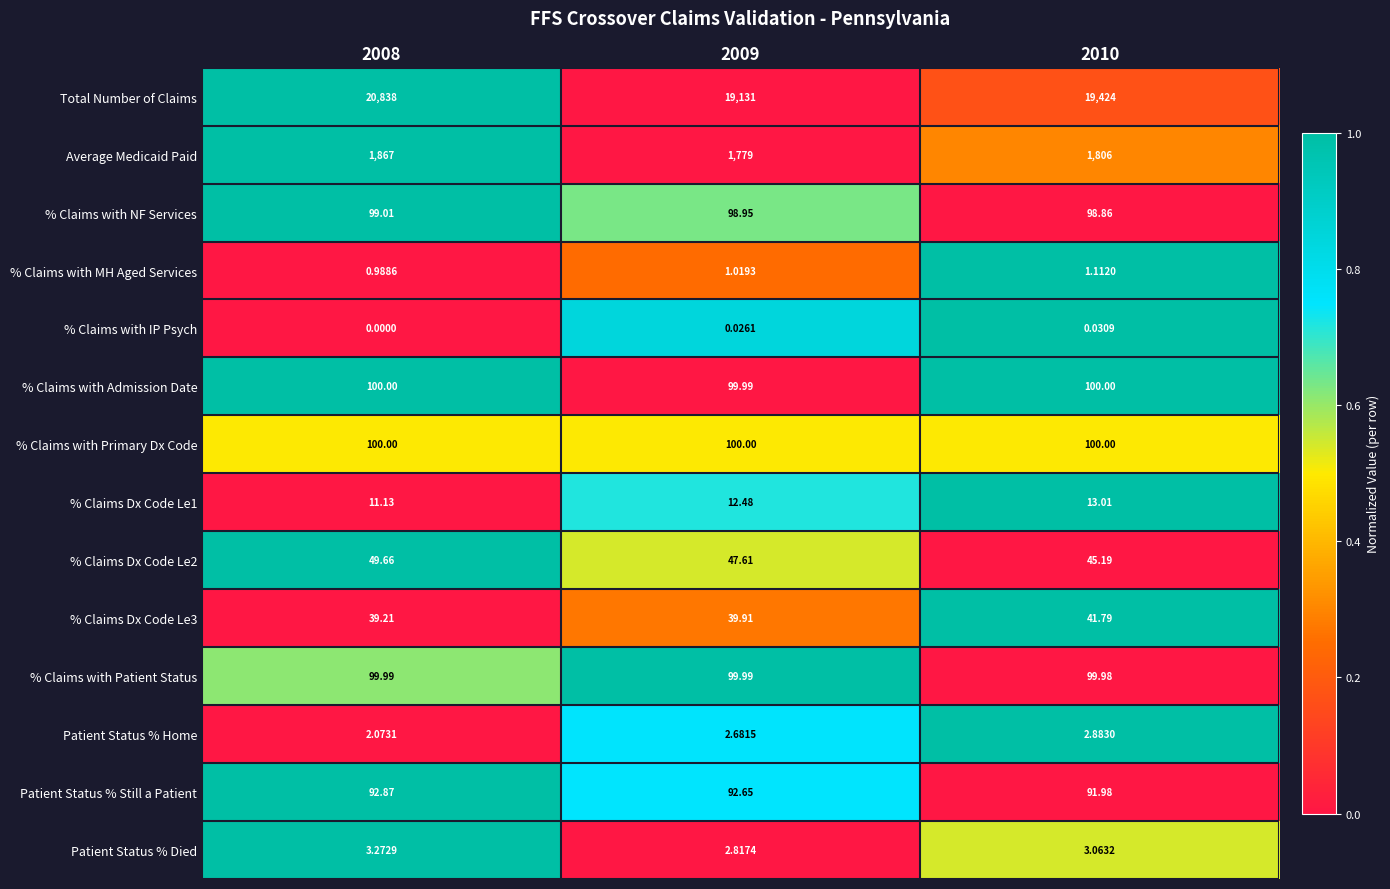

Which series has the widest spread of values?

Total Number of Claims